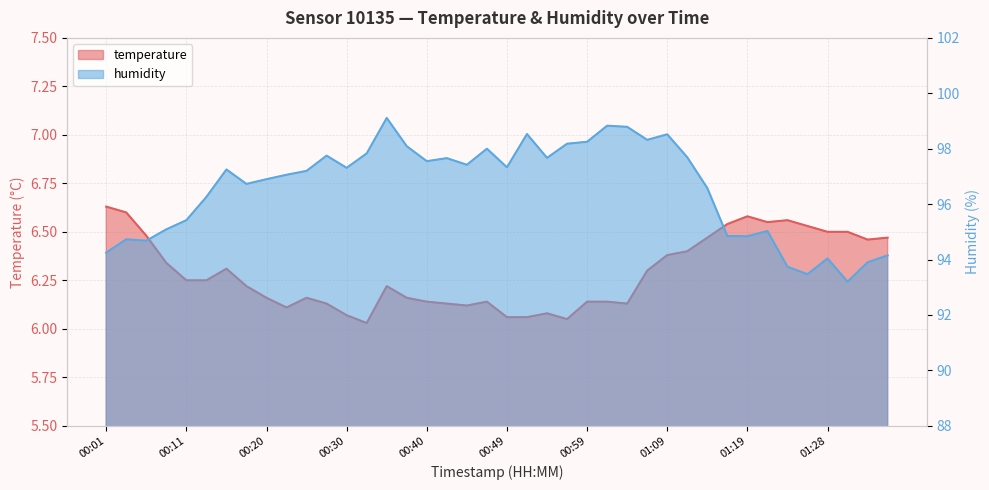

Rank the series at 00:15 from highest to lowest value.

humidity, temperature